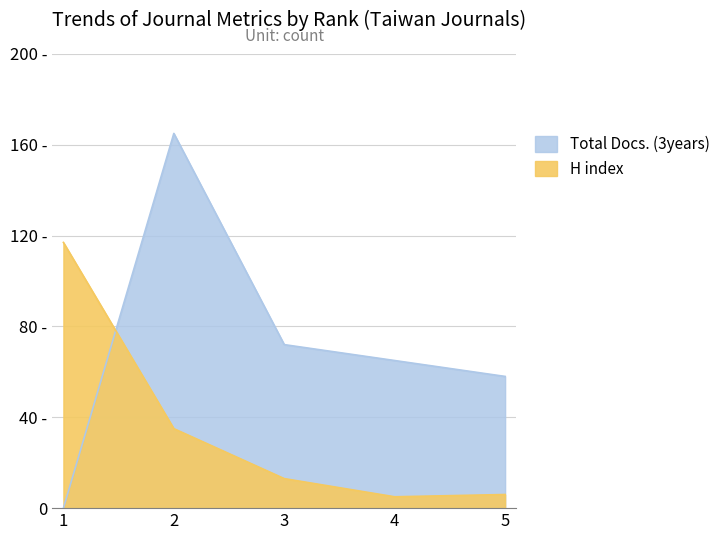

How many categories are shown in the chart?

5